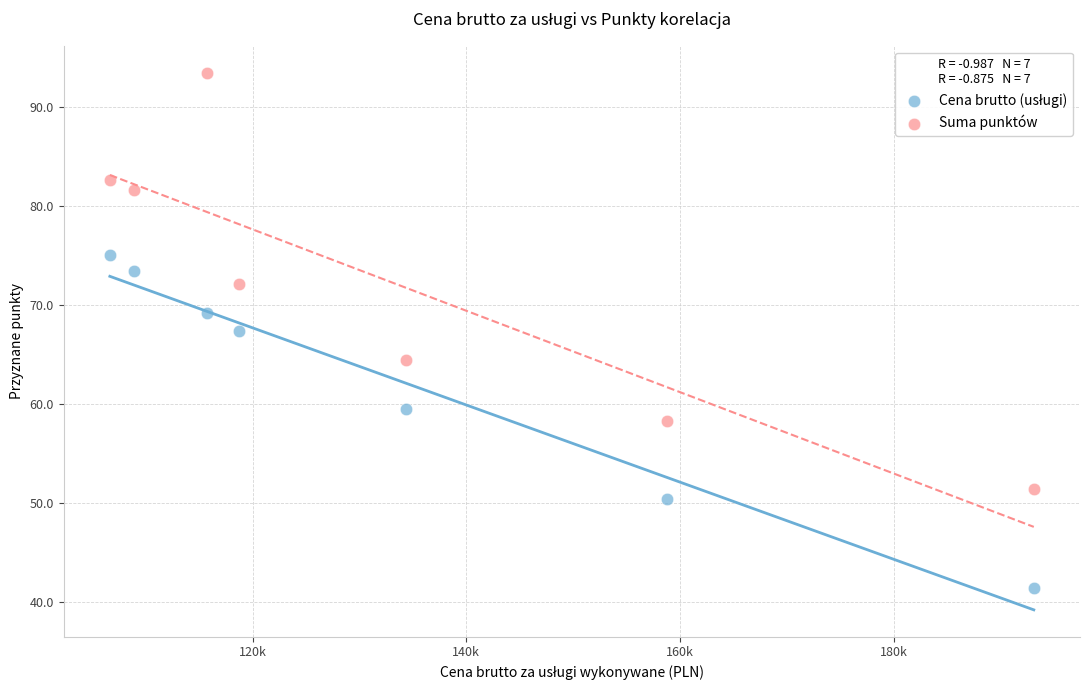

Across all data points, what is the range of X values (max minus min)?

86458.1